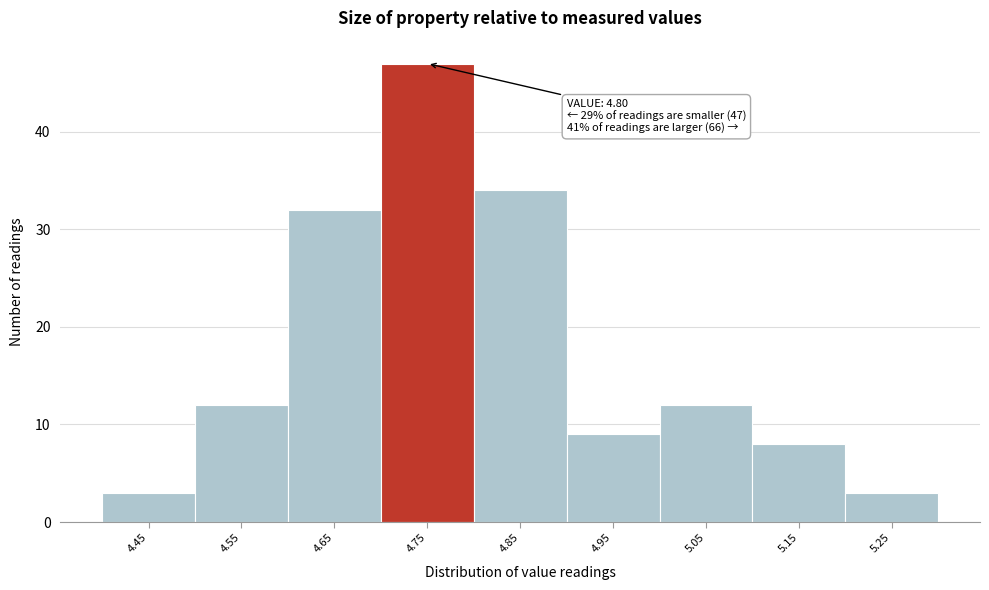

Reading left to right, transcribe all the data shown in this chart.

4.45=3	4.55=12	4.65=32	4.75=47	4.85=34	4.95=9	5.05=12	5.15=8	5.25=3